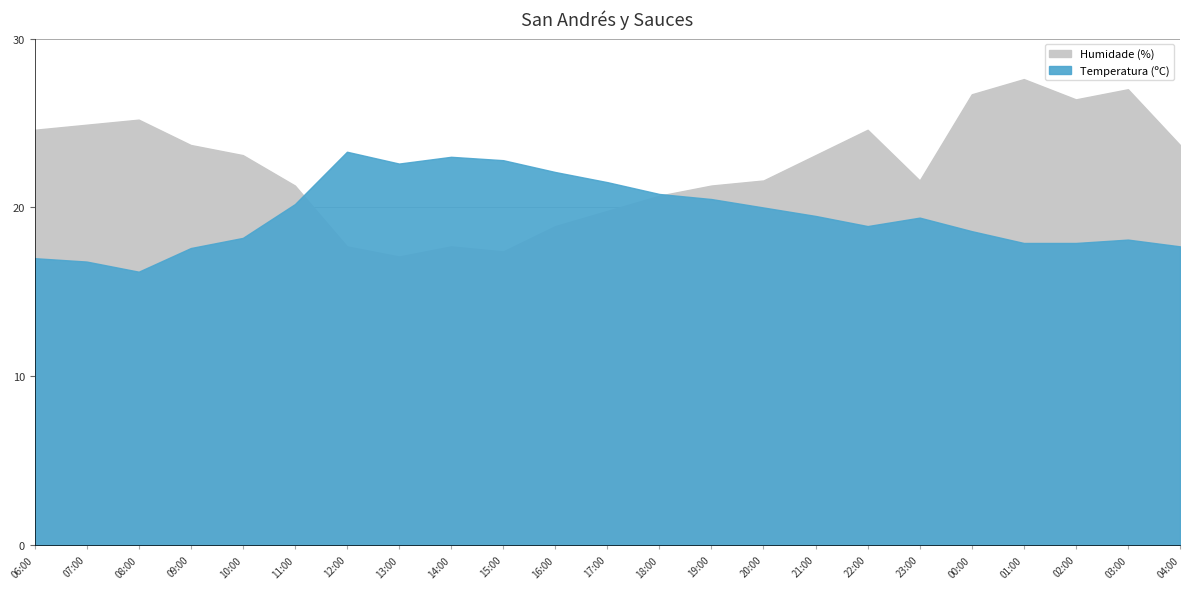

List the series in order of their peak value, lowest first.

Temperatura (ºC), Humidade (%)